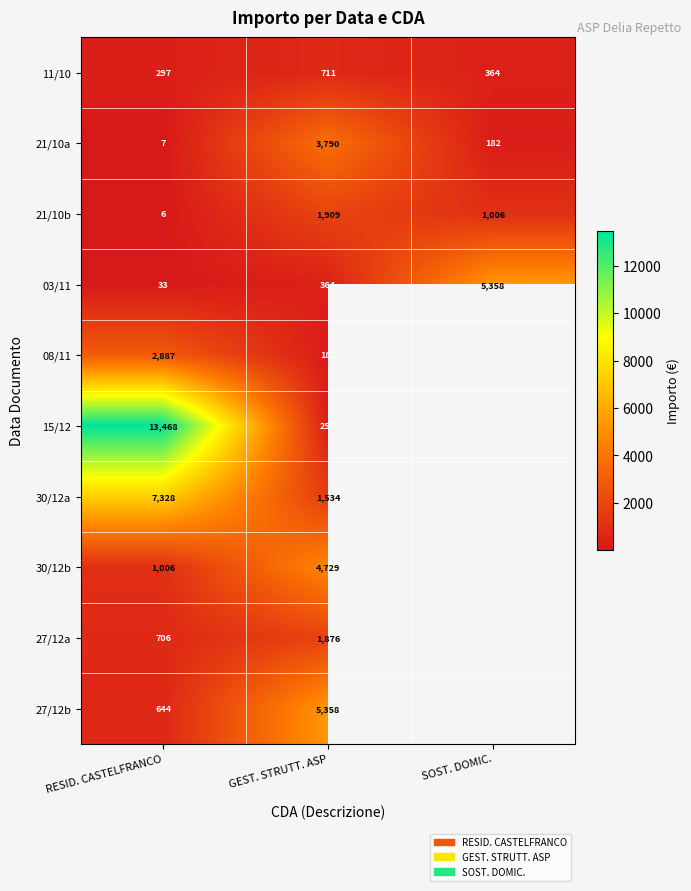

Is the value of 08/11 at RESID. CASTELFRANCO greater than the value of 15/12 at RESID. CASTELFRANCO?

No